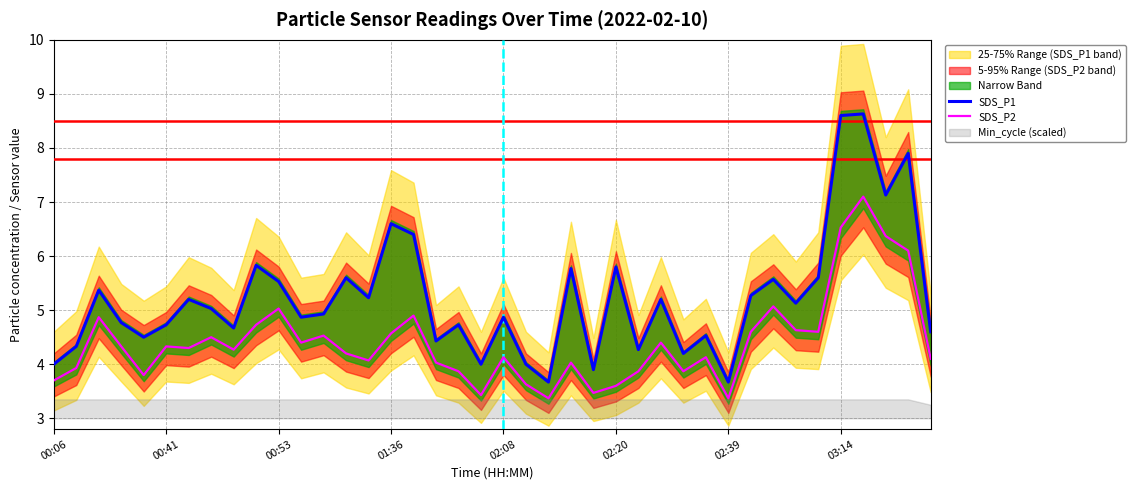

True or false: SDS_P1 has more than 2 interior local peaks.

True